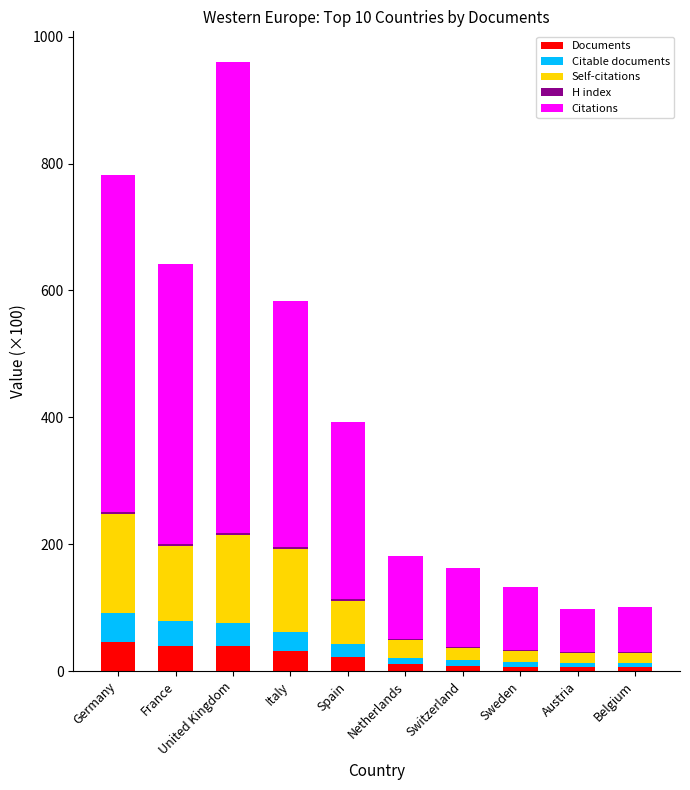

True or false: Documents has a value of 31.7 at Italy.

True